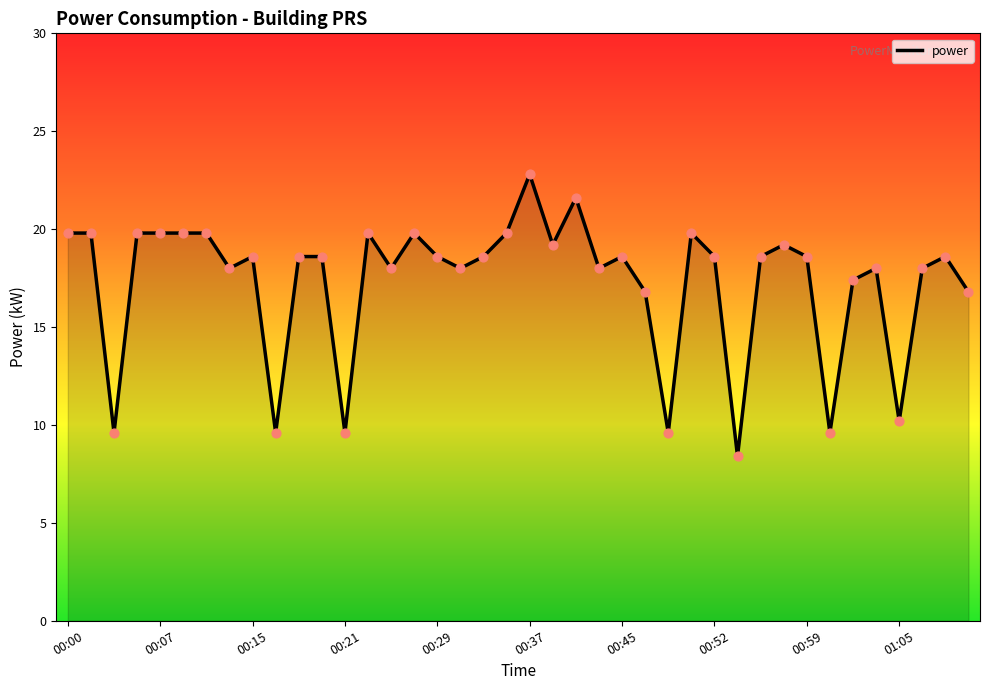

What is the greatest value displayed?

22.8